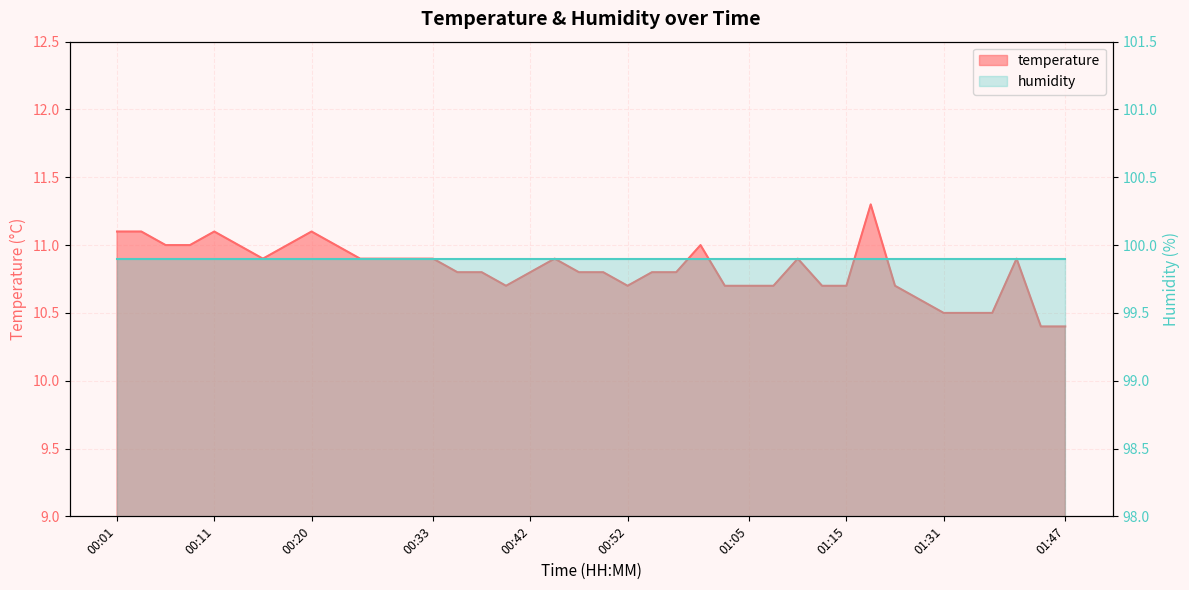

Approximately how many times larger is the value at 00:57 compared to 01:26?

1.0